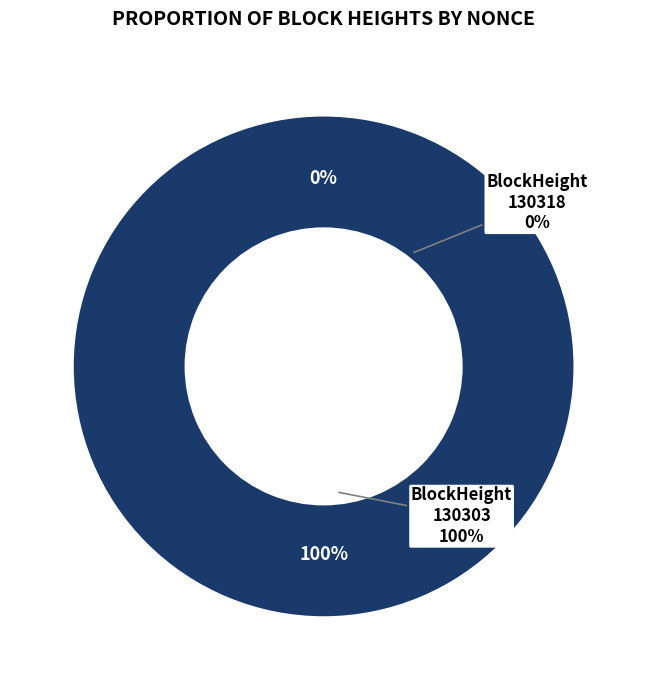

Count the number of slices in the pie.

2